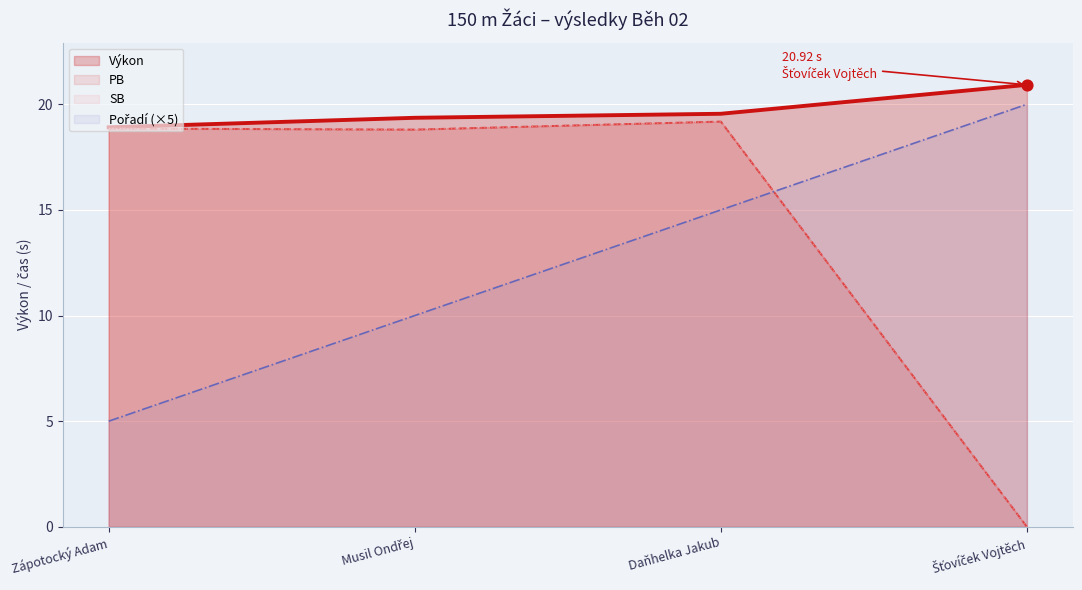

At which category is the sum across all series the highest?

Daňhelka Jakub